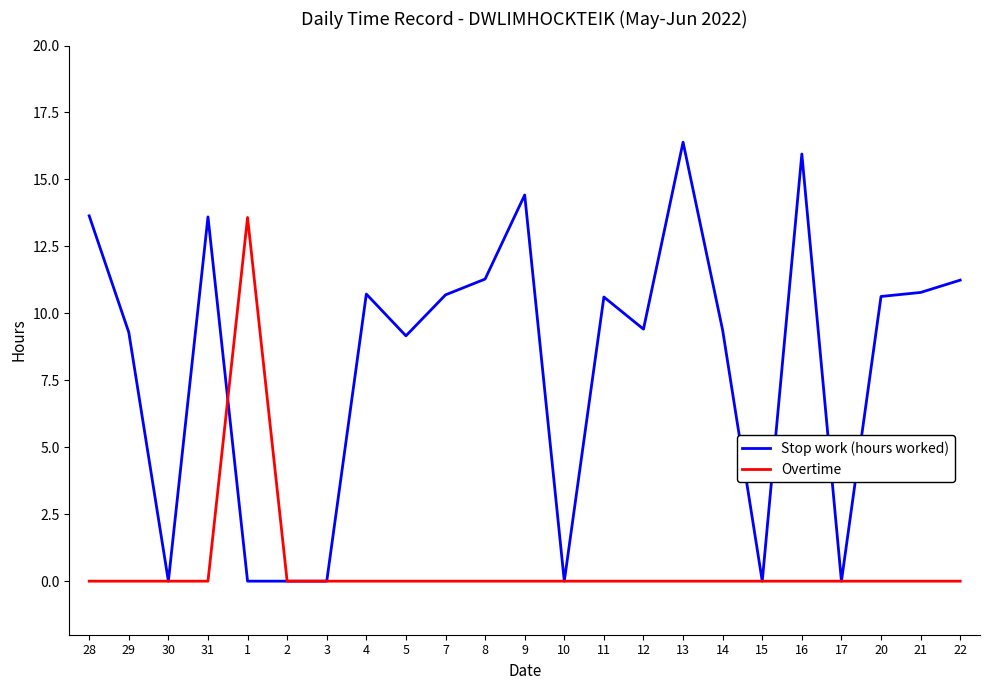

What is the spread (max minus min) of values at 31?

13.6